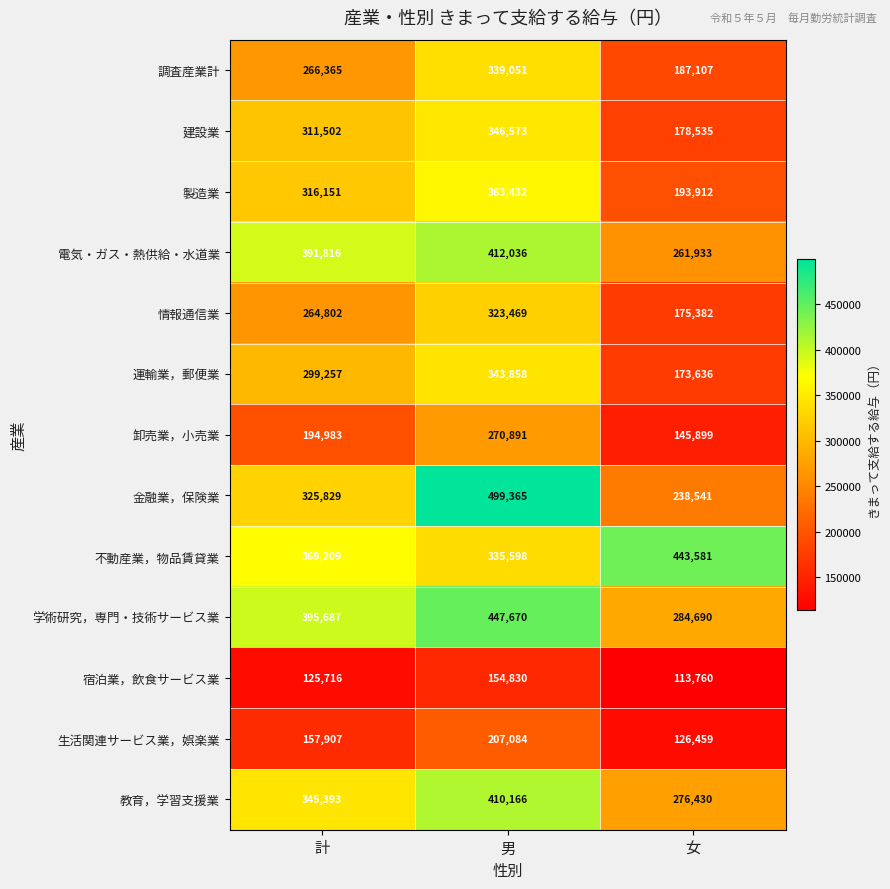

How many values in the 教育，学習支援業 series are below 345393?

1